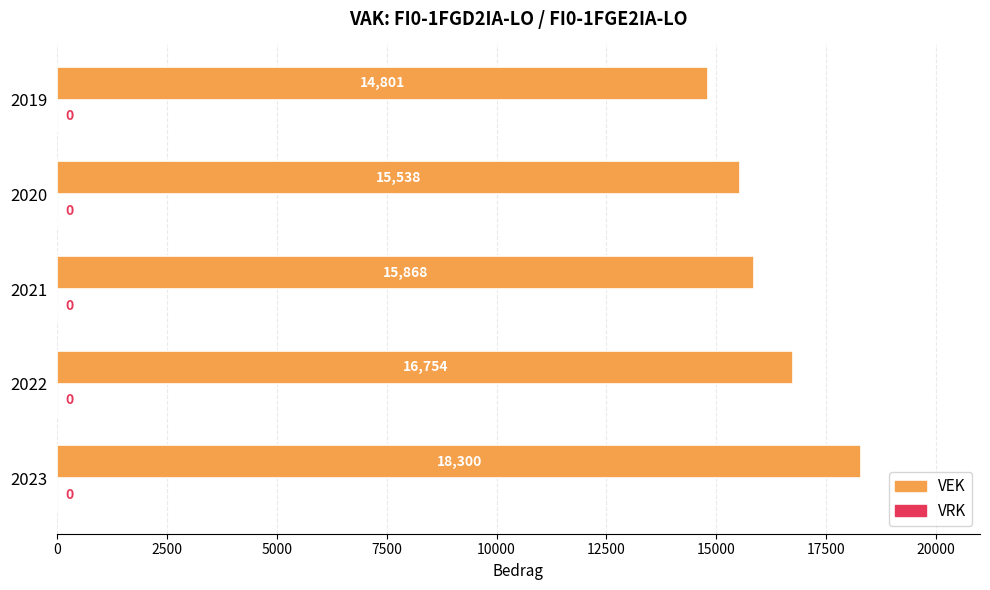

Which category has the highest value across all series?

2023